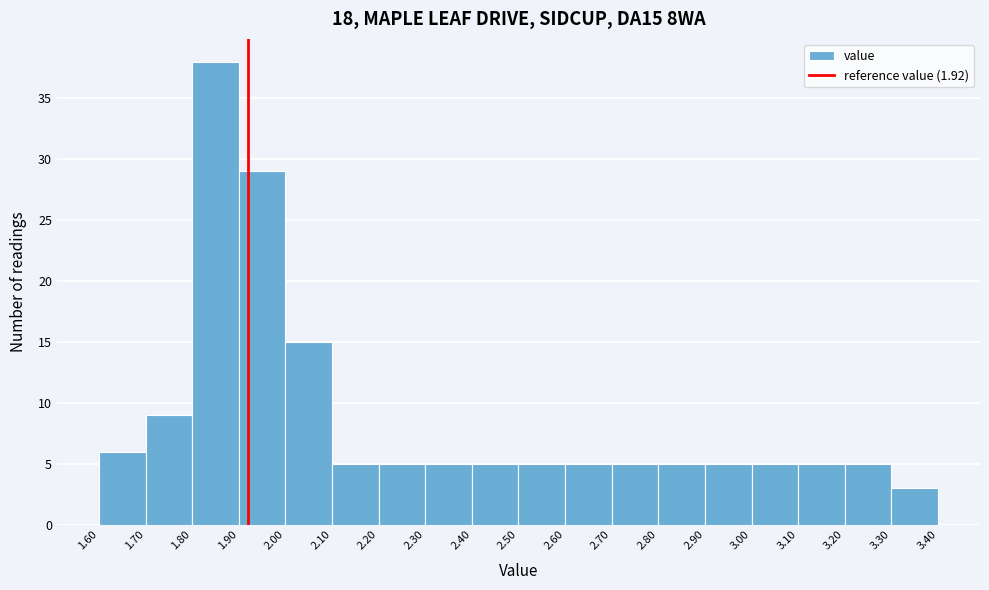

Reading left to right, list every bar in this chart as the range it spans on the x-axis followed by its height. The values are not printed on the chart, so give them approximately, as read against the axis.

1.60 to 1.70: 6
1.70 to 1.80: 9
1.80 to 1.90: 38
1.90 to 2.00: 29
2.00 to 2.10: 15
2.10 to 2.20: 5
2.20 to 2.30: 5
2.30 to 2.40: 5
2.40 to 2.50: 5
2.50 to 2.60: 5
2.60 to 2.70: 5
2.70 to 2.80: 5
2.80 to 2.90: 5
2.90 to 3.00: 5
3.00 to 3.10: 5
3.10 to 3.20: 5
3.20 to 3.30: 5
3.30 to 3.40: 3